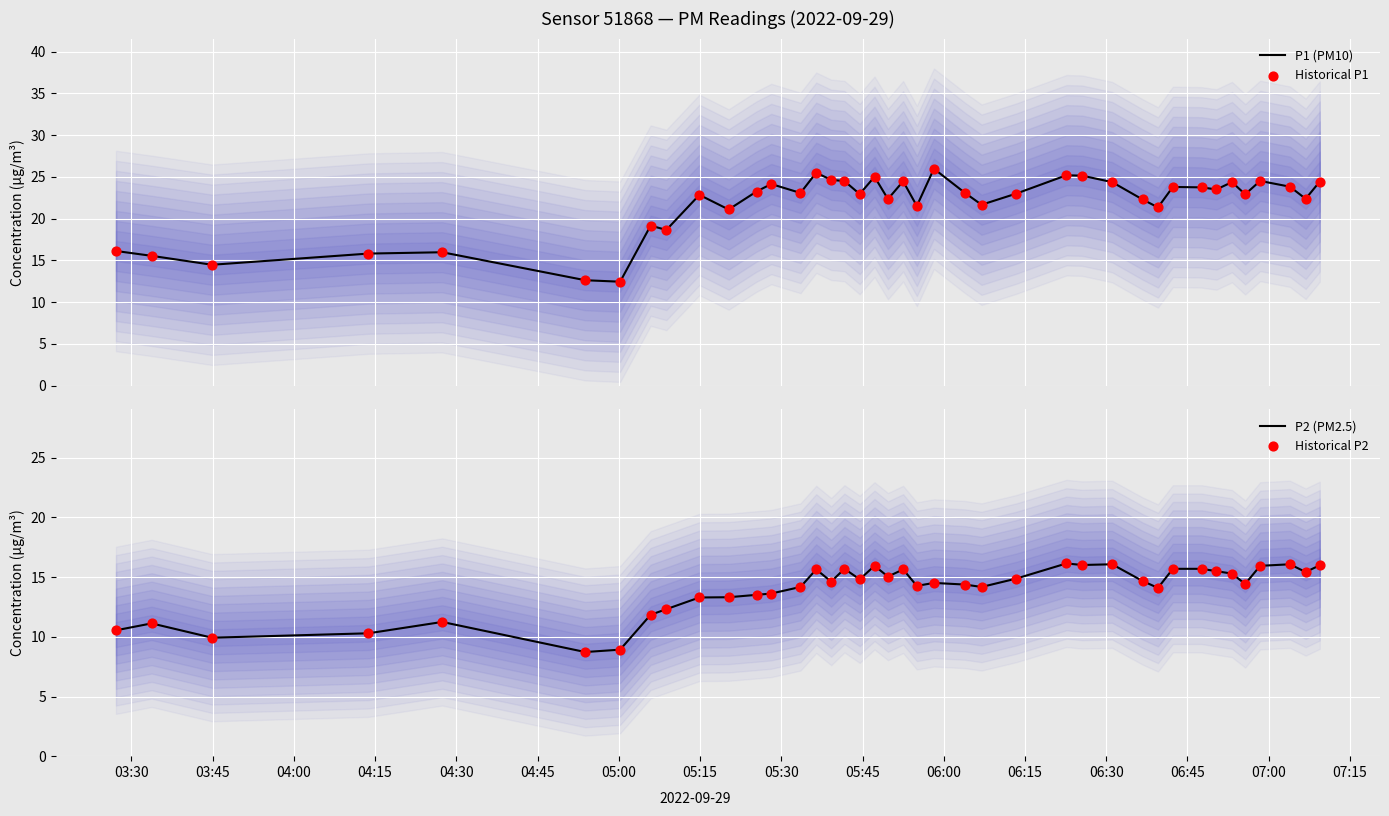

At how many categories does at least one series exceed 13?

38